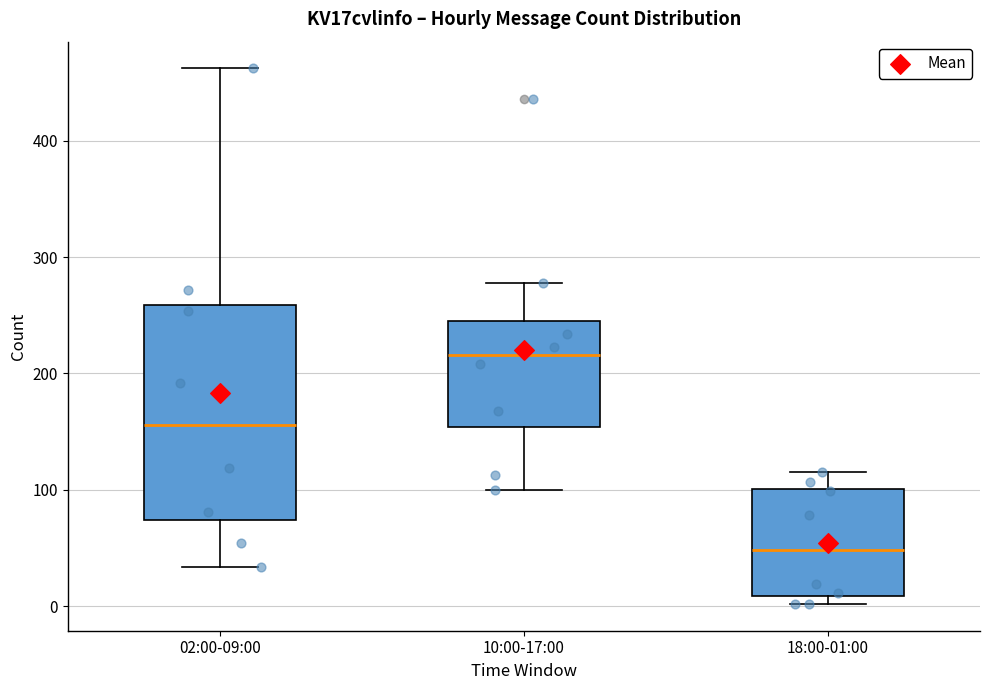

Reading left to right, read every box against the y-axis: the position of its median line, the range the box covers, and the ends of its whiskers. The values are not printed on the chart, so give them approximately, as read against the axis.

02:00-09:00: median 160, box 70 to 260, whiskers 30 to 460
10:00-17:00: median 220, box 150 to 250, whiskers 100 to 280
18:00-01:00: median 50, box 10 to 100, whiskers 0 to 120